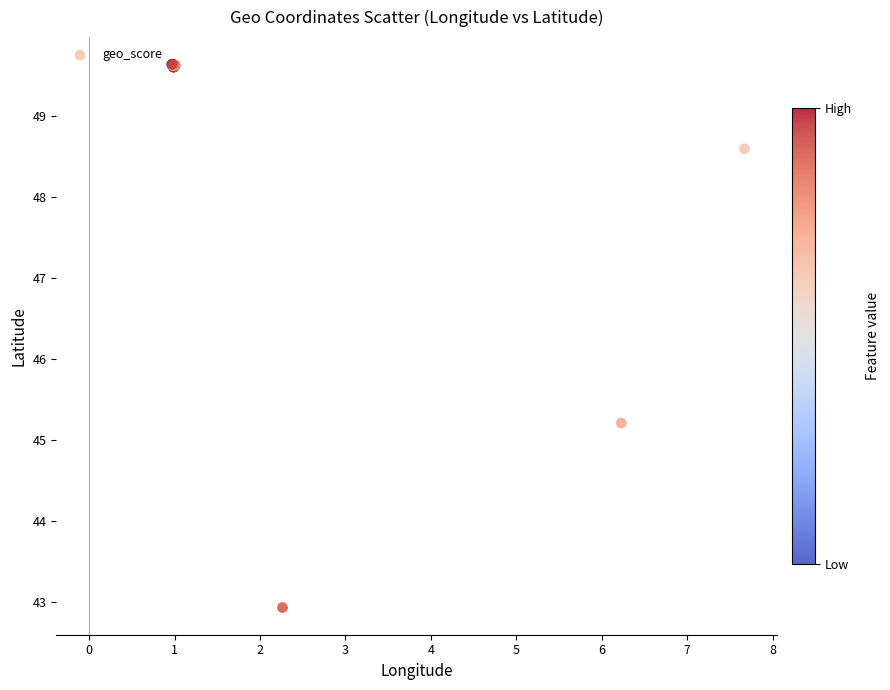

What Y value in the scatter plot is closest to 46?

45.2